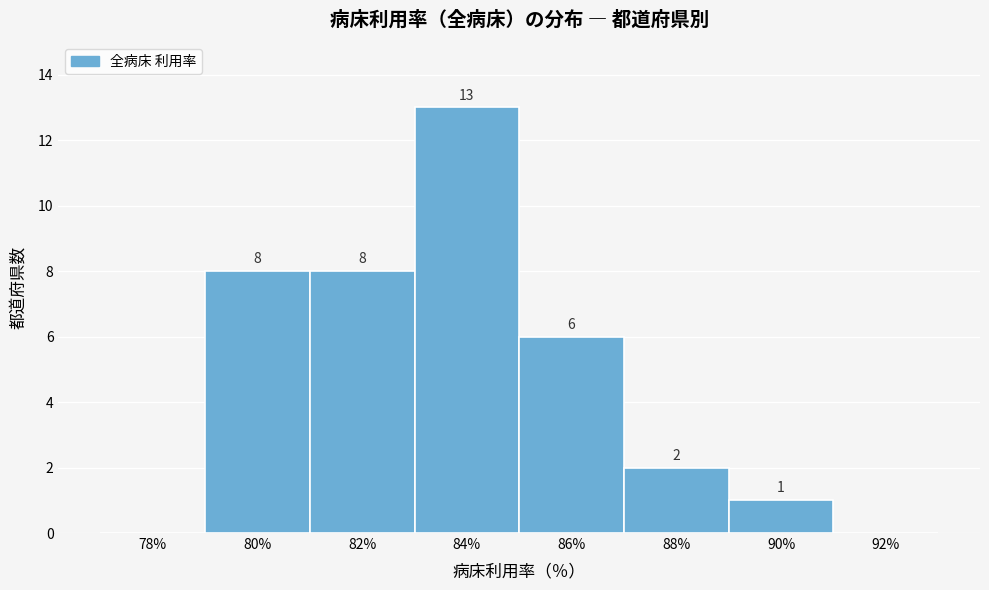

Reading right to left, extract all data points from this chart.

92%=0	90%=1	88%=2	86%=6	84%=13	82%=8	80%=8	78%=0